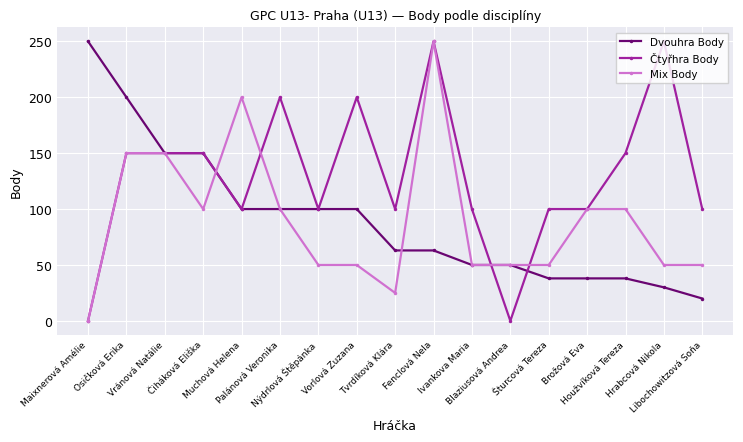

What is the greatest value displayed?

250